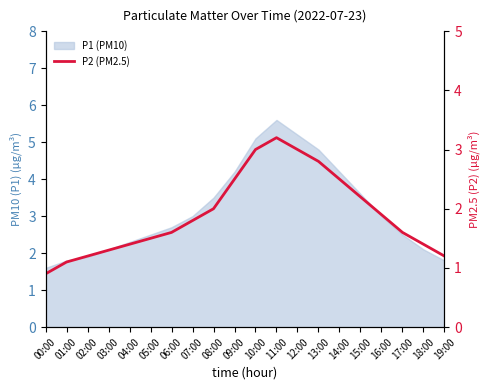

True or false: the data shows 1.1 at 01:00.

True